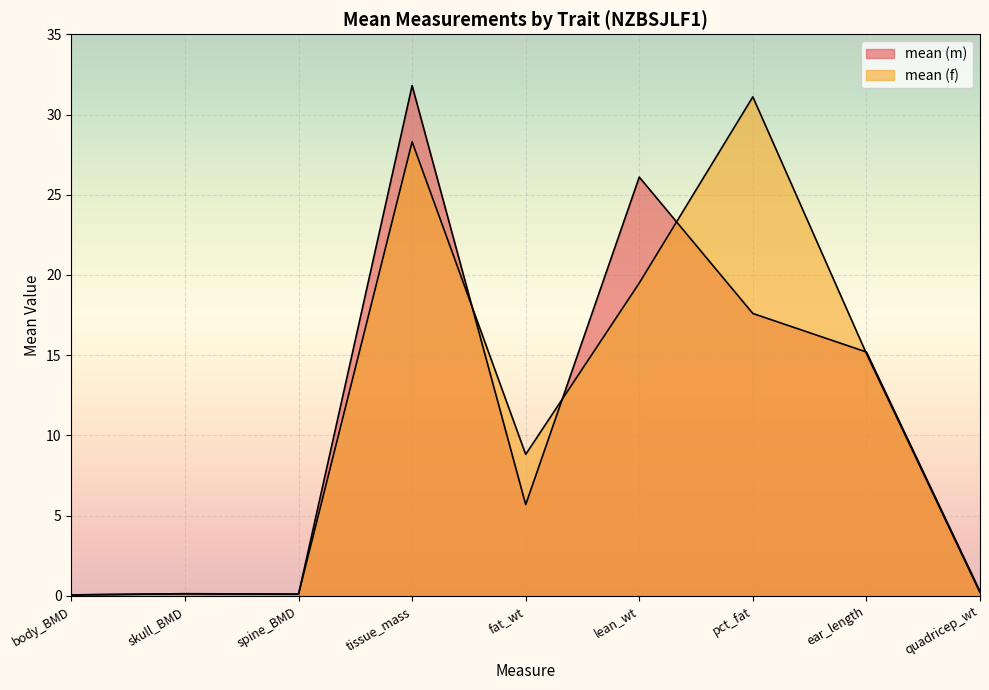

True or false: mean (f) and mean (m) cross at least once.

True